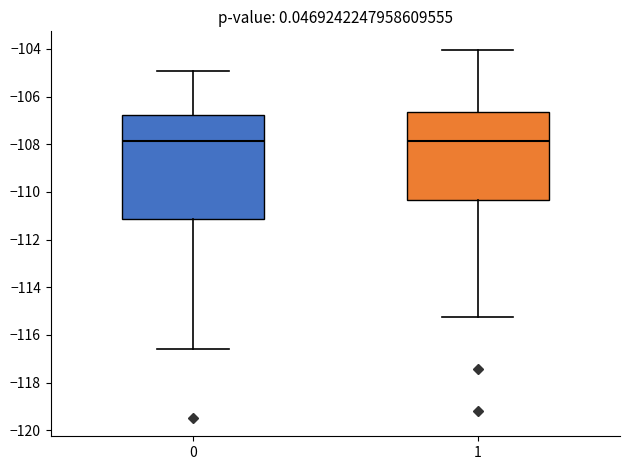

Which box is the tallest, from its lower edge to its upper edge?

0